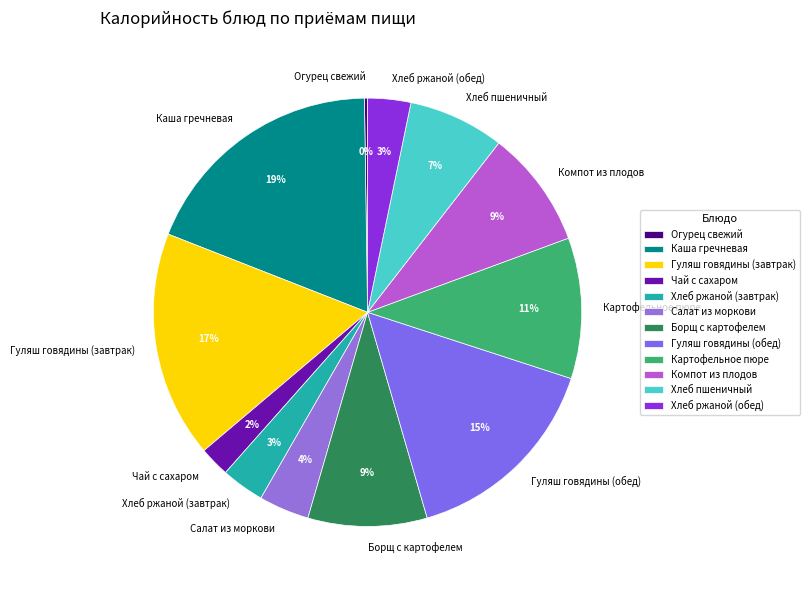

What percentage is the Хлеб ржаной (завтрак) slice, to the nearest percent?

3%